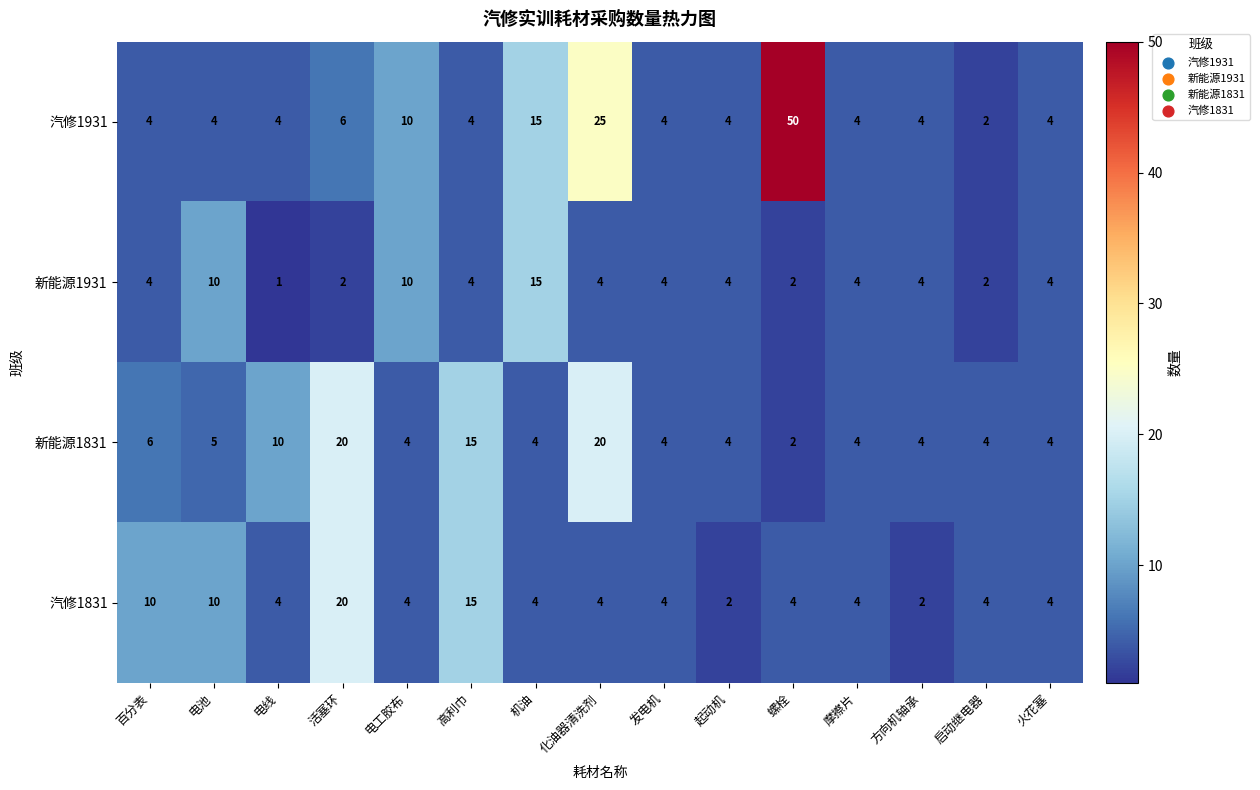

Read the 汽修1931 value at 高利巾.

4